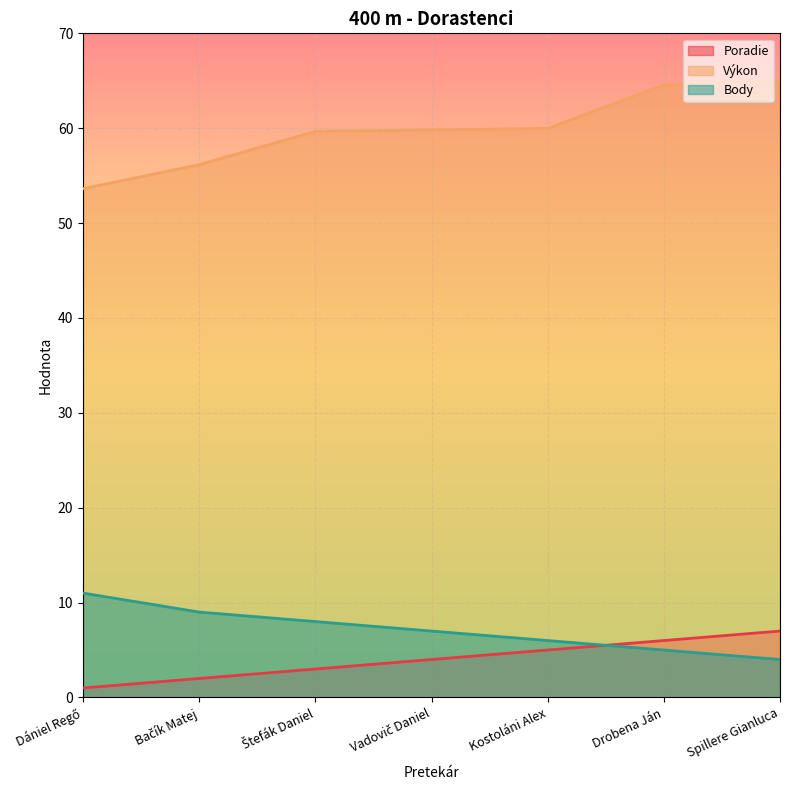

What is the label of the 5th point from the left?

Kostoláni Alex